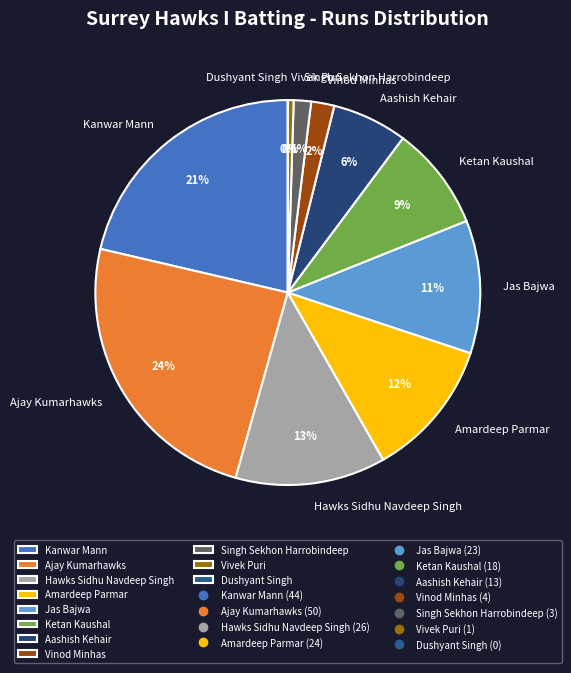

True or false: Dushyant Singh accounts for 1% of the total.

False